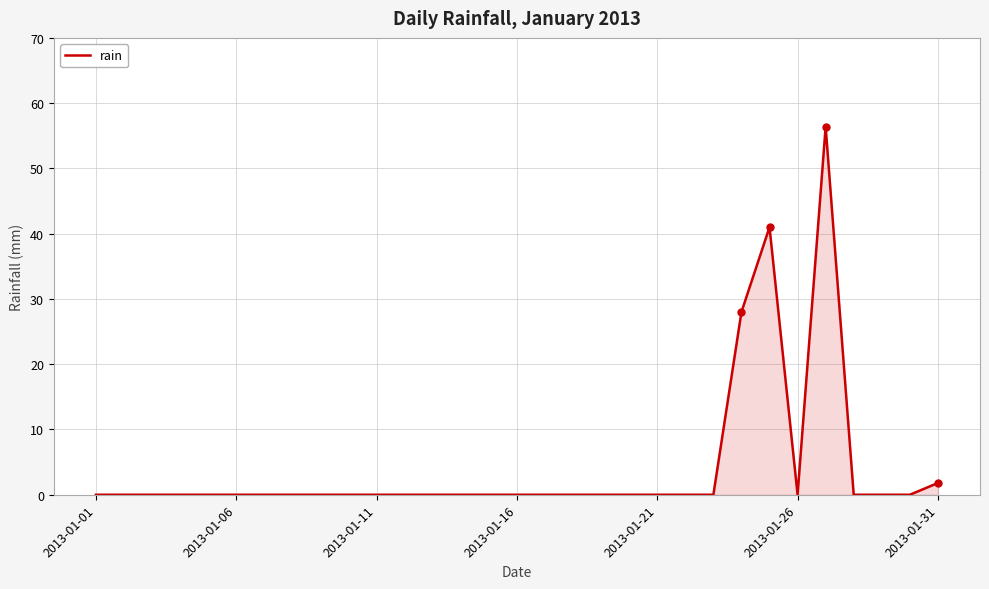

What is the difference between the maximum and minimum values?

56.4